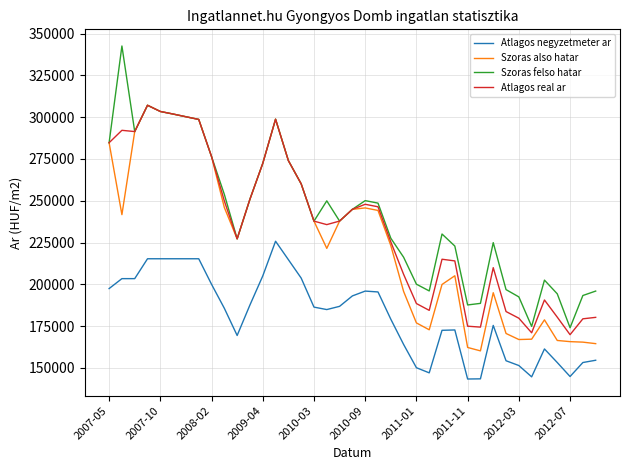

Which series has the widest spread of values?

Szoras felso hatar